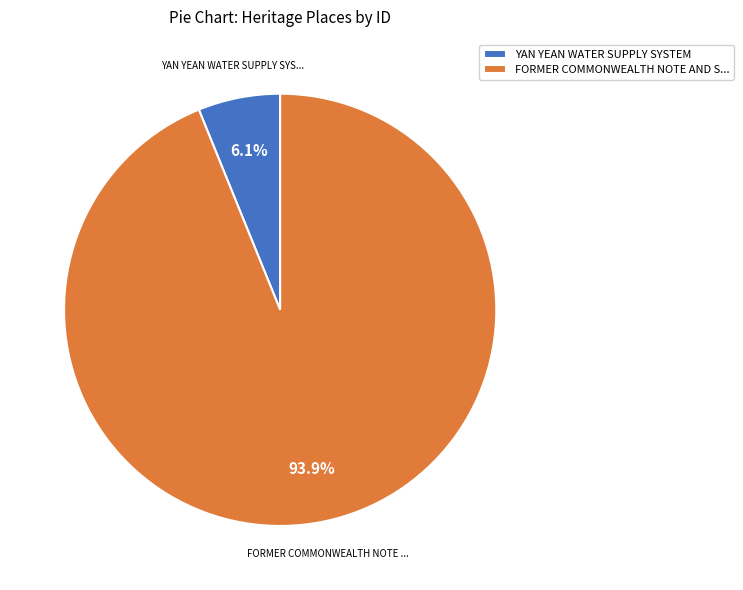

How much of the chart is everything except YAN YEAN WATER SUPPLY SYSTEM?

93.9%